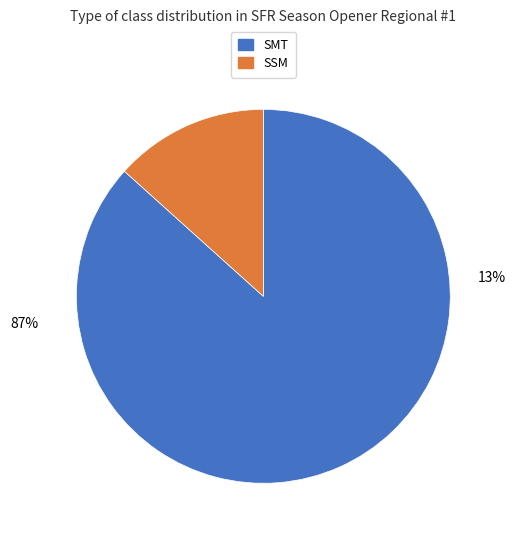

How many slices are in this pie chart?

2